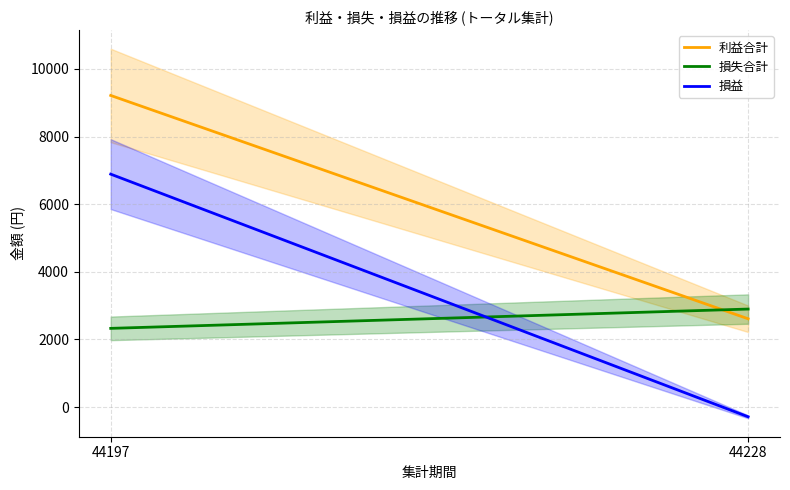

At how many categories does at least one series exceed 6548?

1